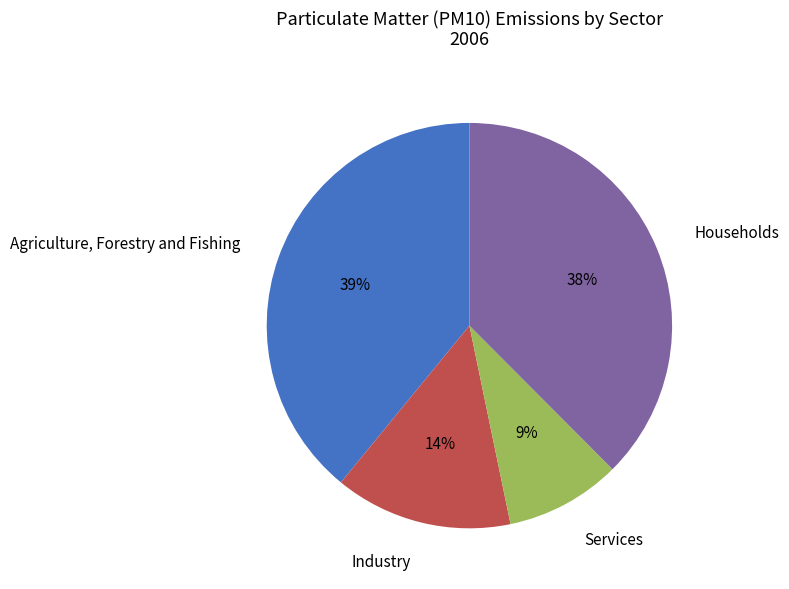

What percentage is the Industry slice, to the nearest percent?

14%